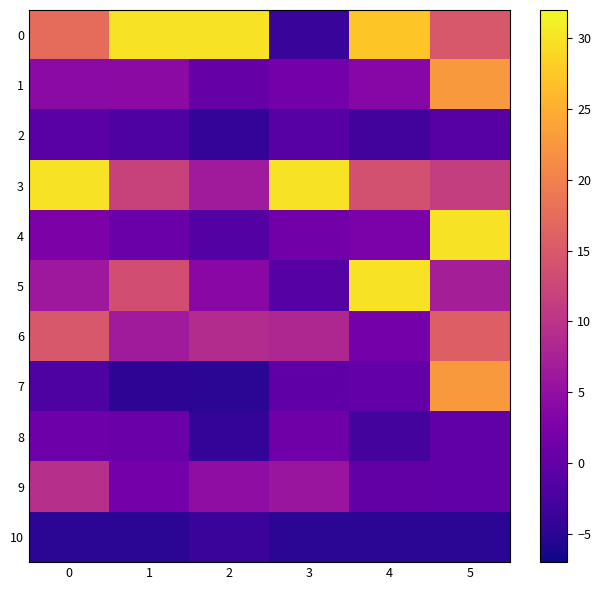

What is the difference between the highest and lowest values at 4?

35.0